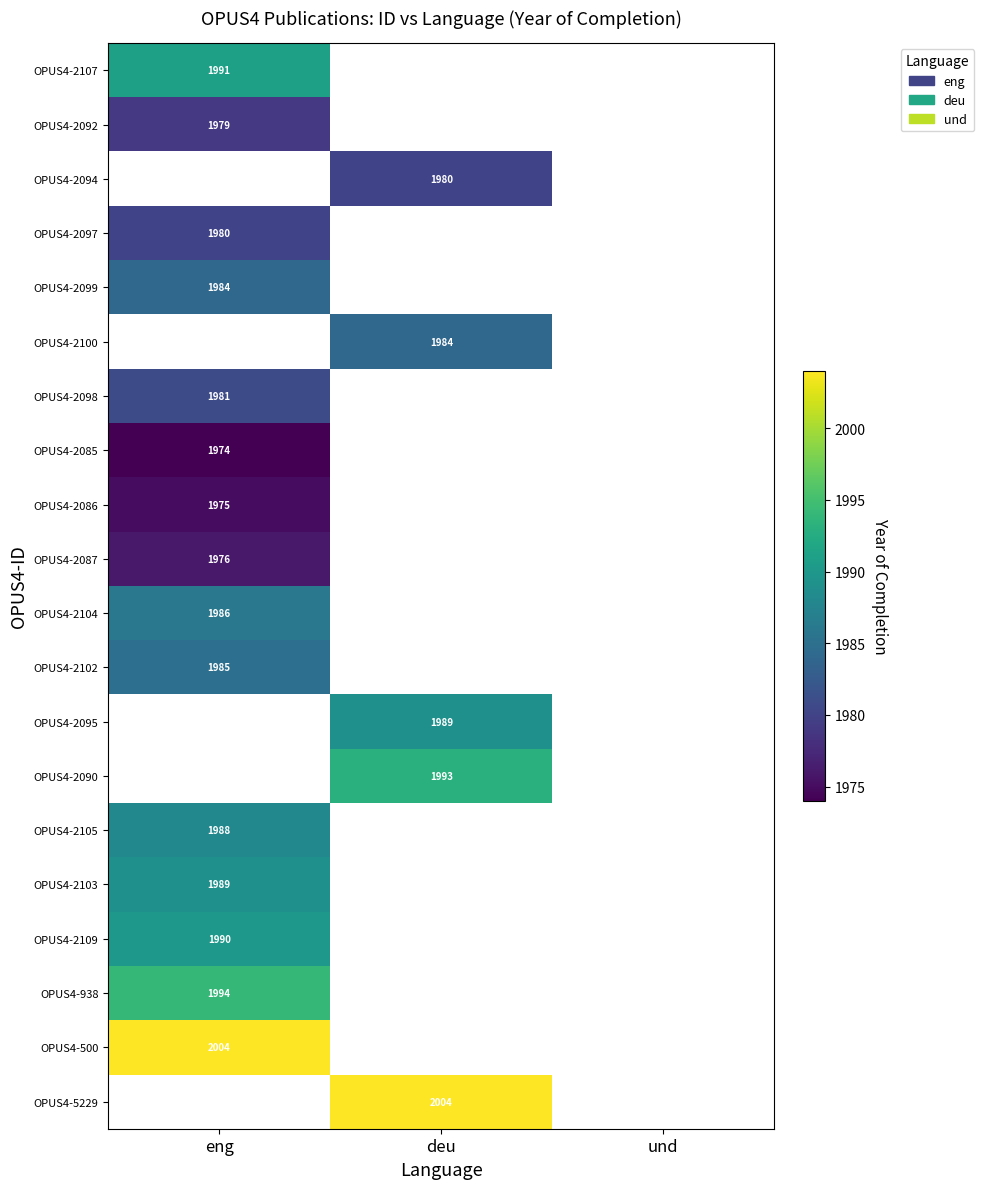

True or false: OPUS4-2102 has a value of 1354 at eng.

False